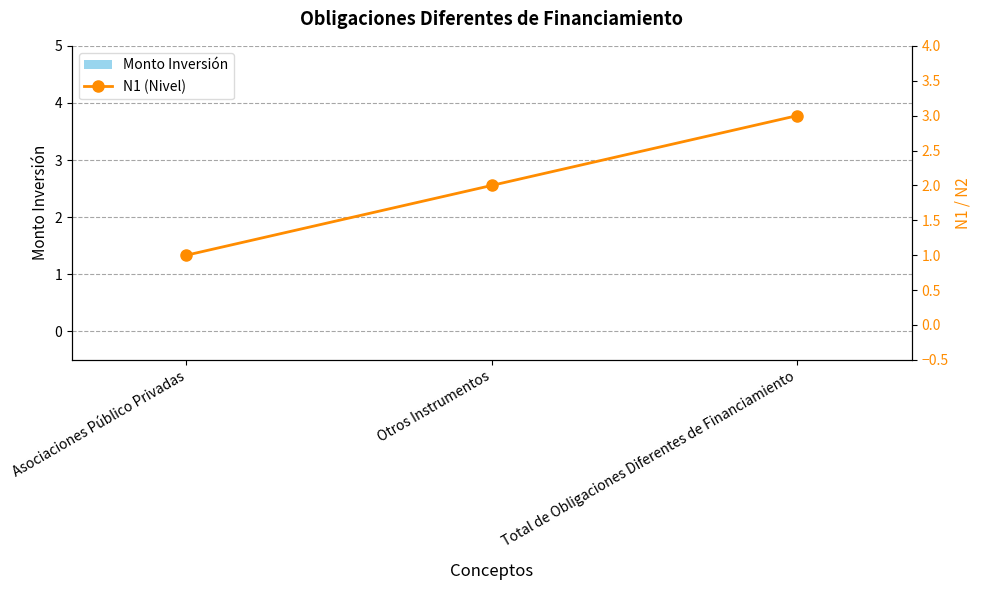

Which series has the largest total across all categories?

N1 (Nivel)